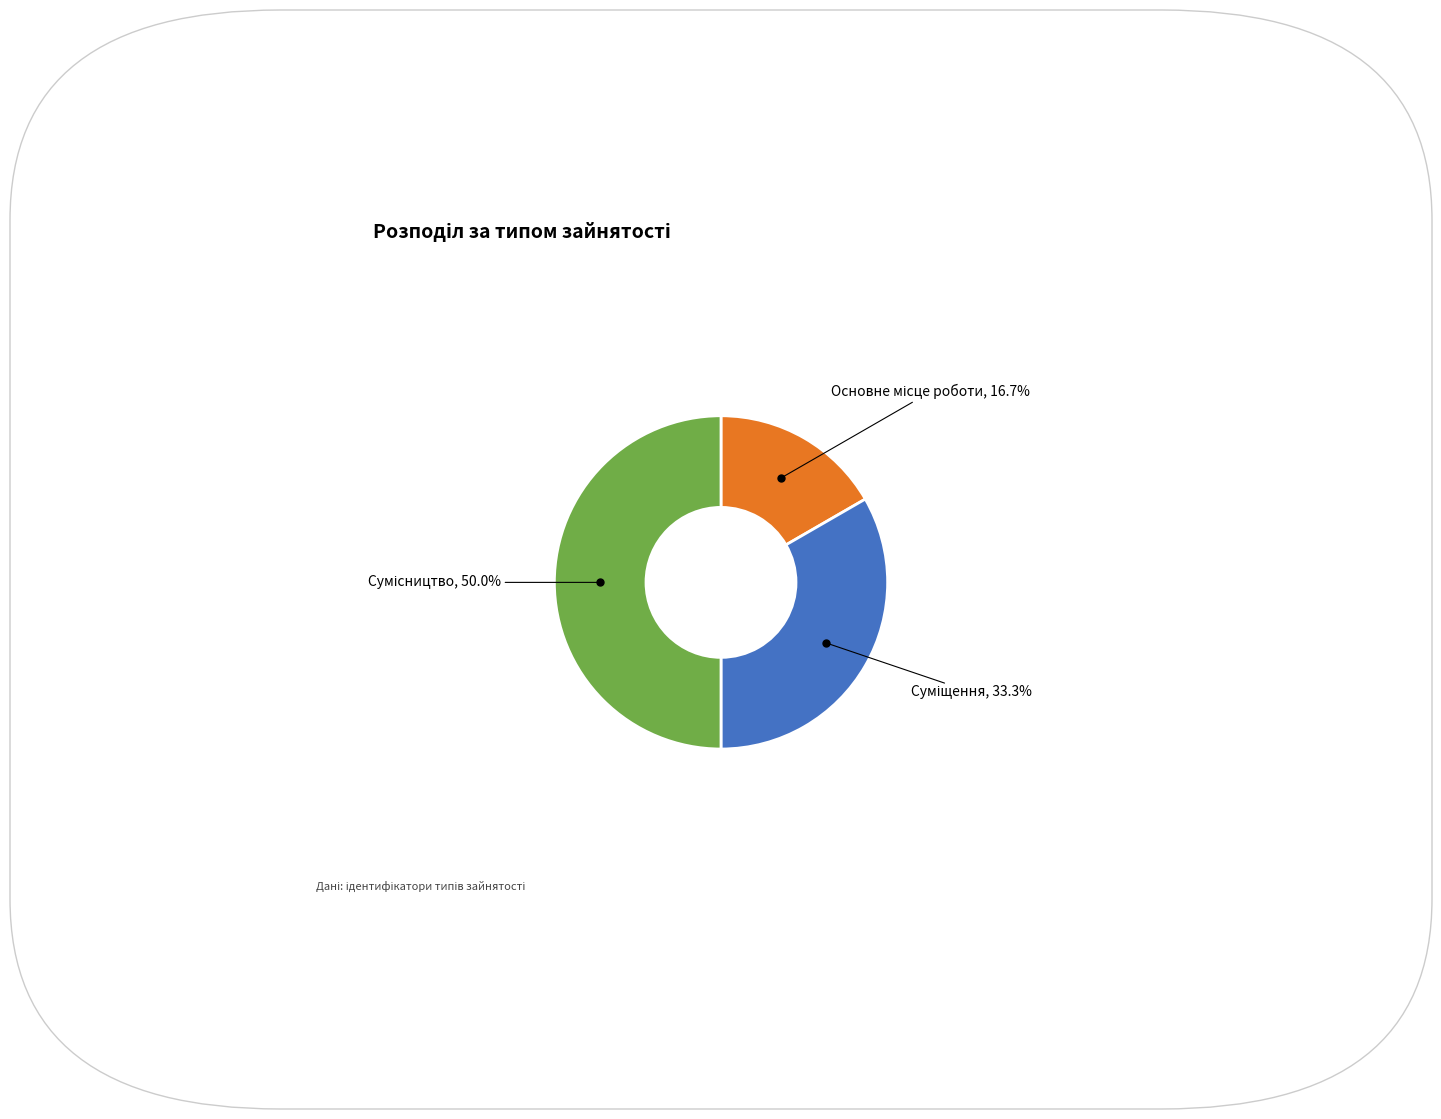

How many segments does this pie chart have?

3